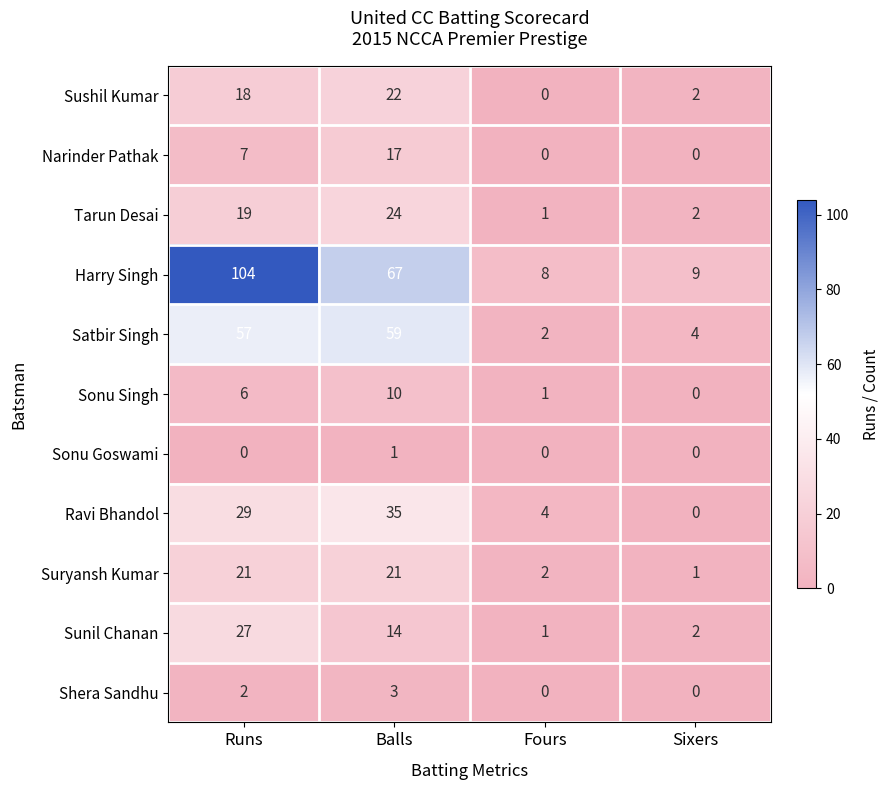

At how many categories does at least one series exceed 17?

2